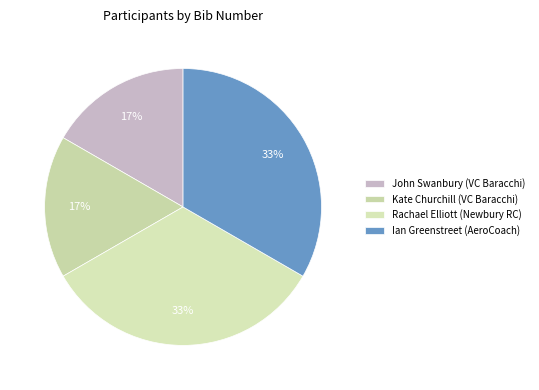

Rank the categories by value from highest to lowest.

Rachael Elliott (Newbury RC), Ian Greenstreet (AeroCoach), John Swanbury (VC Baracchi), Kate Churchill (VC Baracchi)